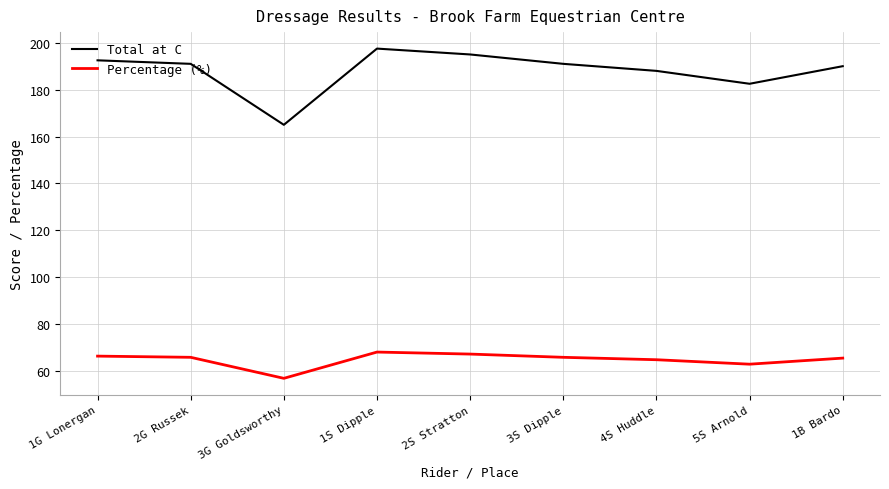

What position from the right is 2S Stratton?

5